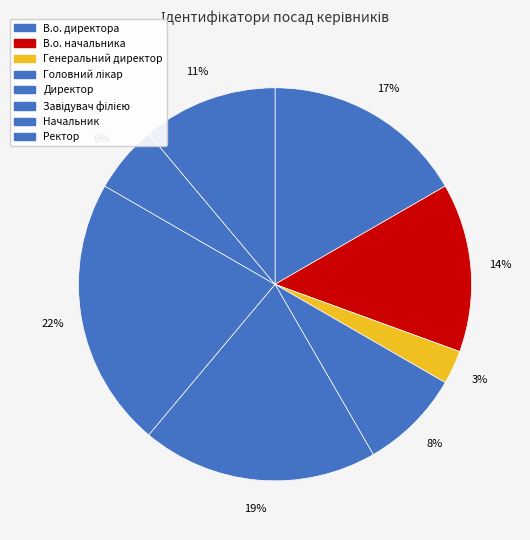

Does any single category account for the majority?

No